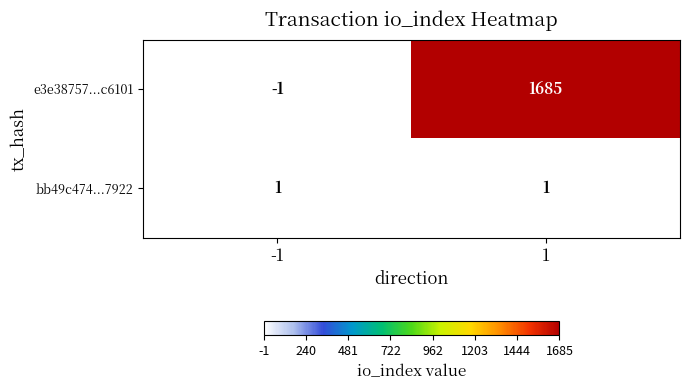

What is the difference between the highest and lowest values at -1?

2